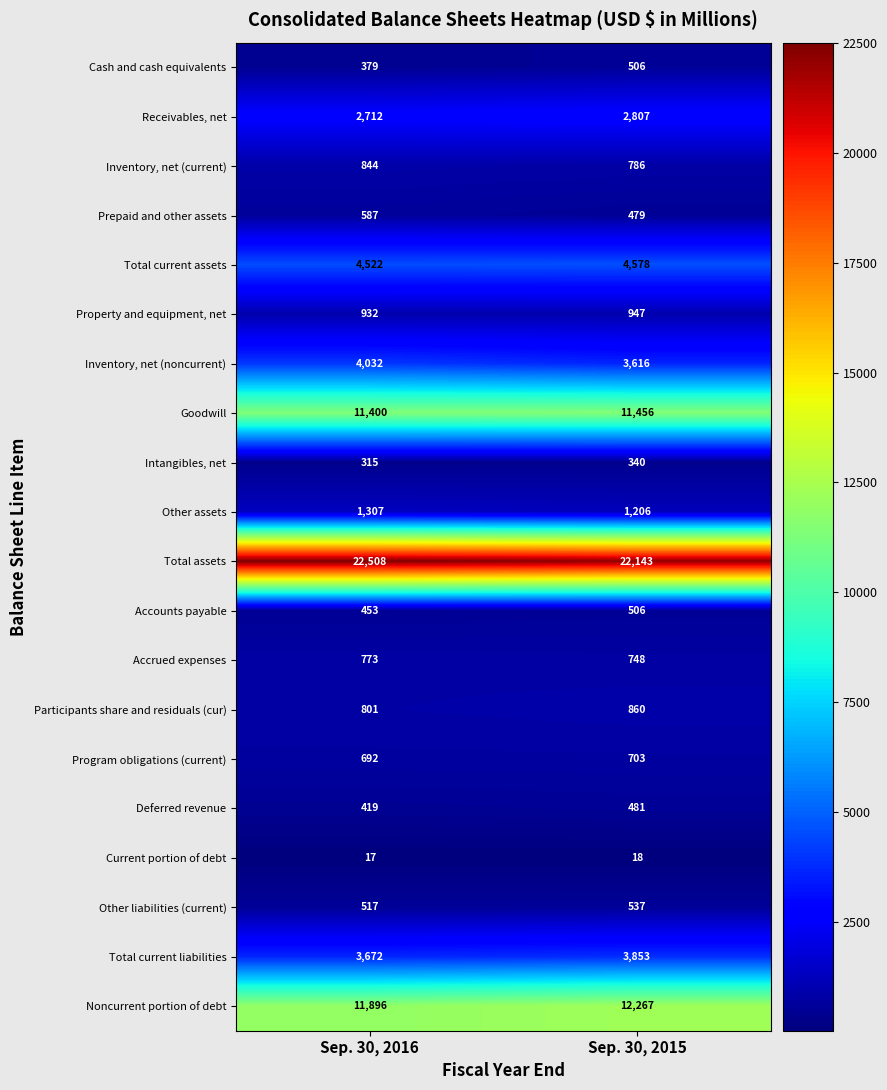

What is the difference between the Other assets values at Sep. 30, 2016 and Sep. 30, 2015?

101